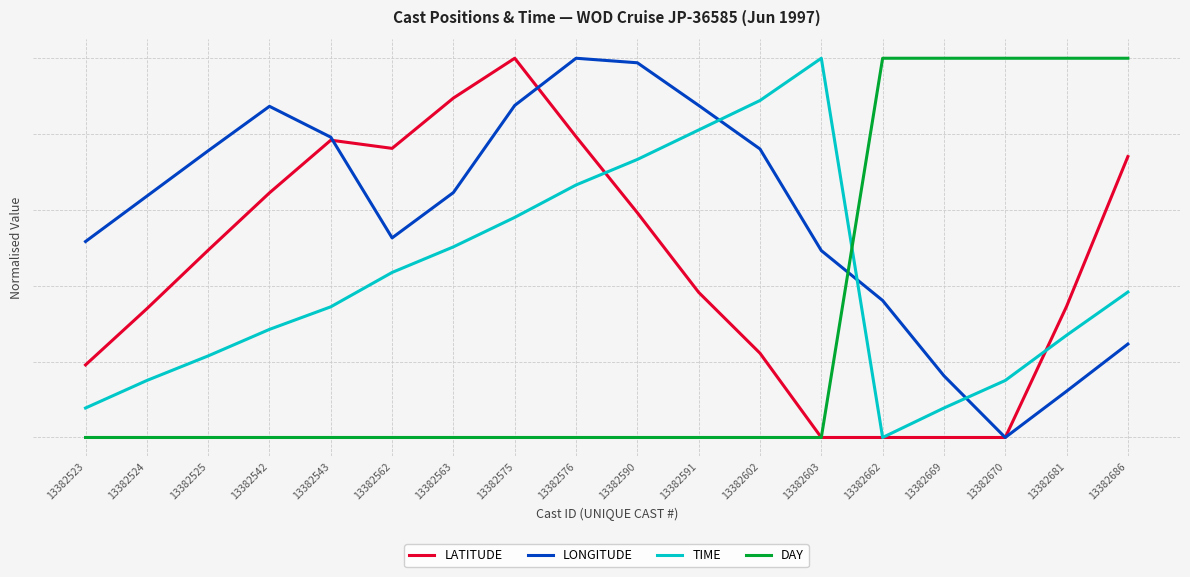

What is the value of the DAY point at the 17th from the left?

1.0